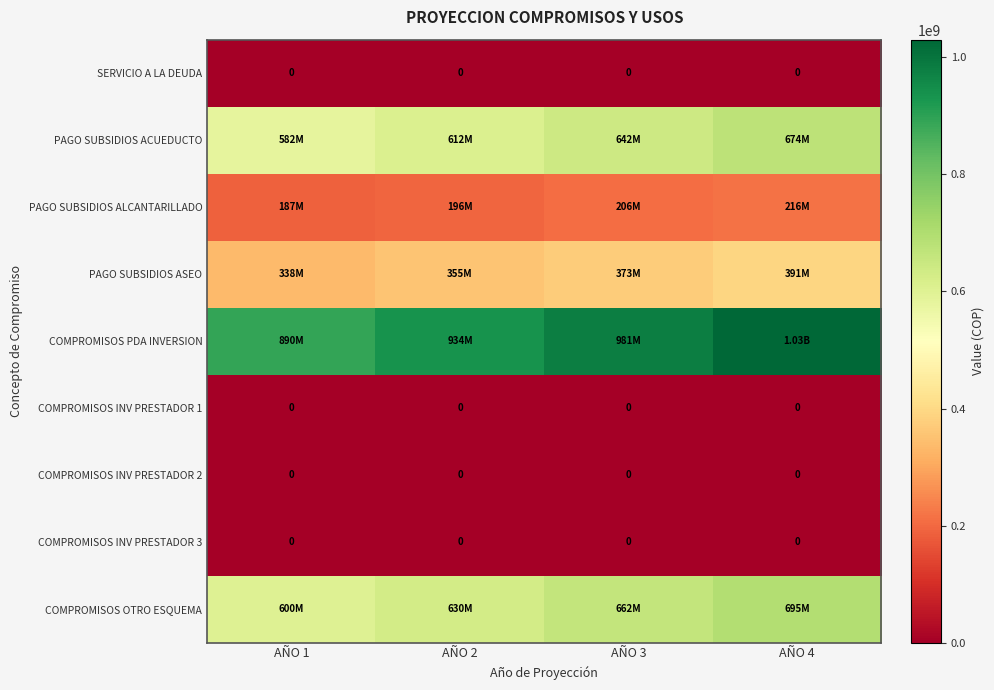

Count the number of data series in this chart.

9